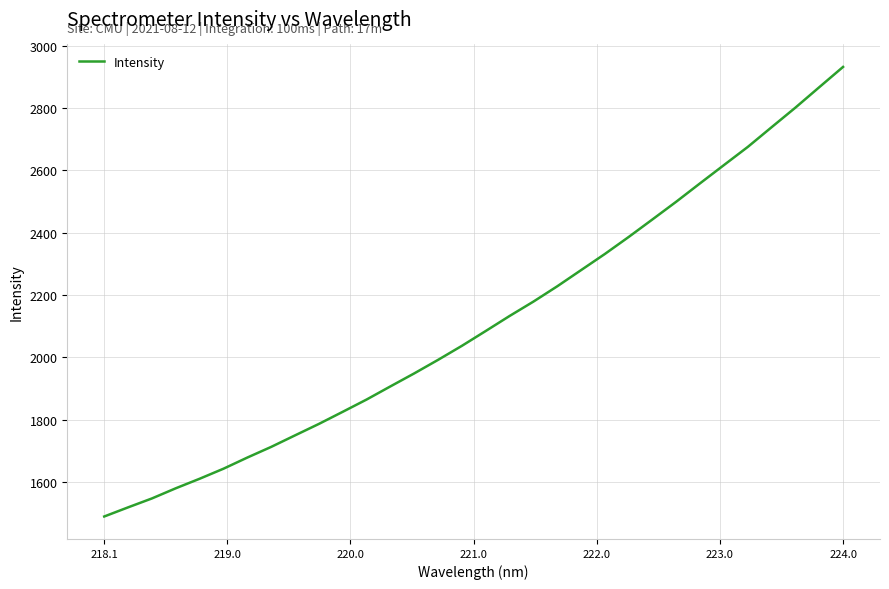

How many lines are shown in the chart?

1